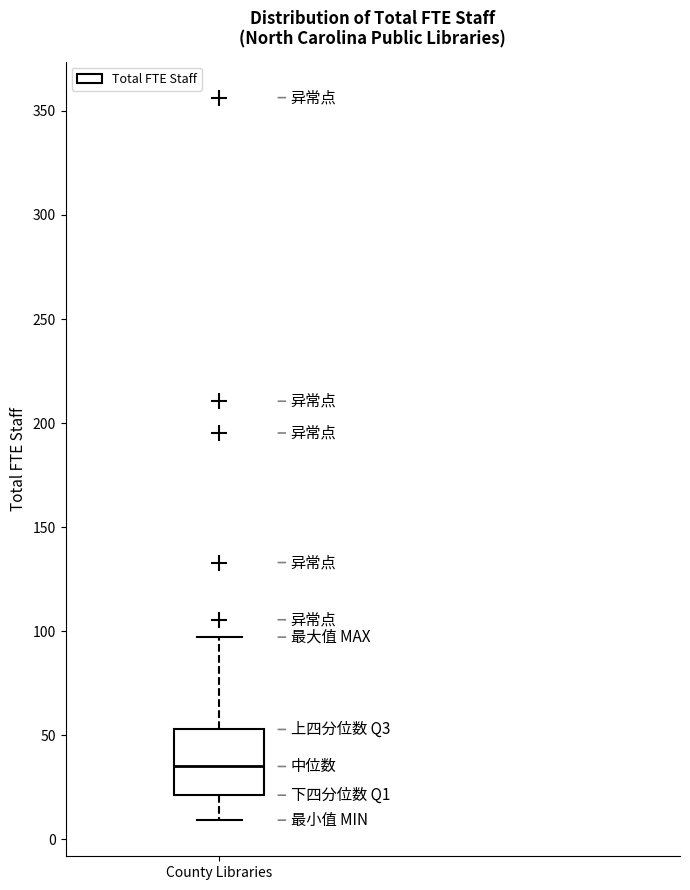

Read this box plot against the y-axis: the position of the median line, the range covered by the box, and the ends of both whiskers. The values are not printed on the chart, so give them approximately, as read against the axis.

median 35, box 20 to 55, whiskers 10 to 95